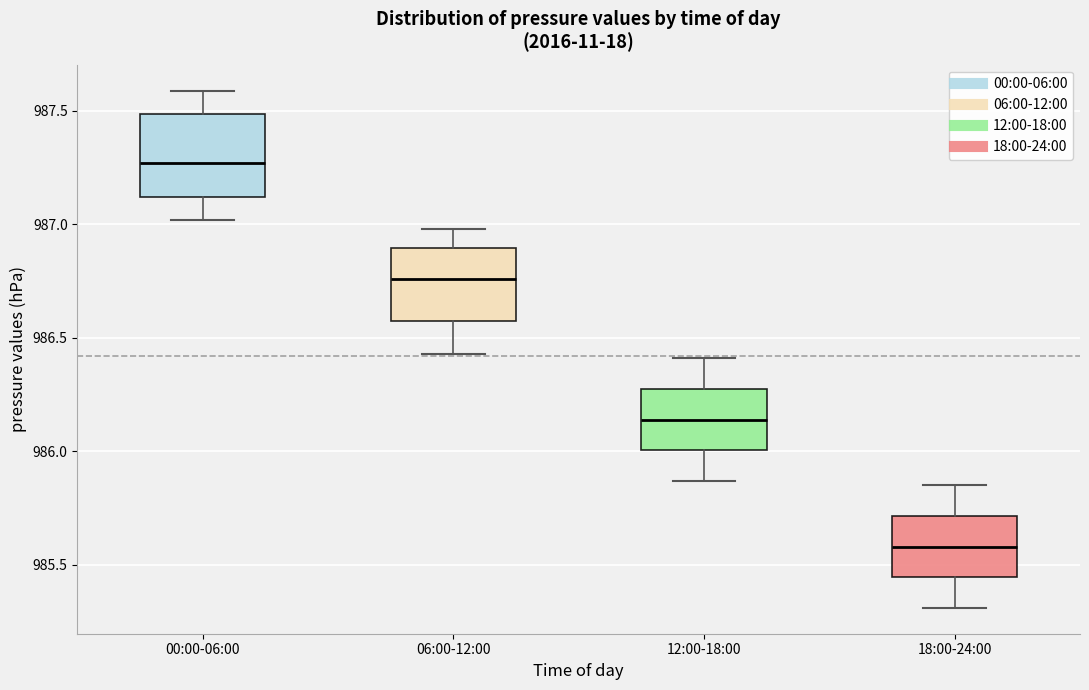

Reading left to right, transcribe this box plot: for each box, give where its median line is, the range the box spans, and where its two whiskers end, as read against the y-axis. The values are not printed on the chart, so give them approximately, as read against the axis.

00:00-06:00: median 987.25, box 987.10 to 987.50, whiskers 987.00 to 987.60
06:00-12:00: median 986.75, box 986.55 to 986.90, whiskers 986.45 to 987.00
12:00-18:00: median 986.15, box 986.00 to 986.30, whiskers 985.85 to 986.40
18:00-24:00: median 985.60, box 985.45 to 985.70, whiskers 985.30 to 985.85